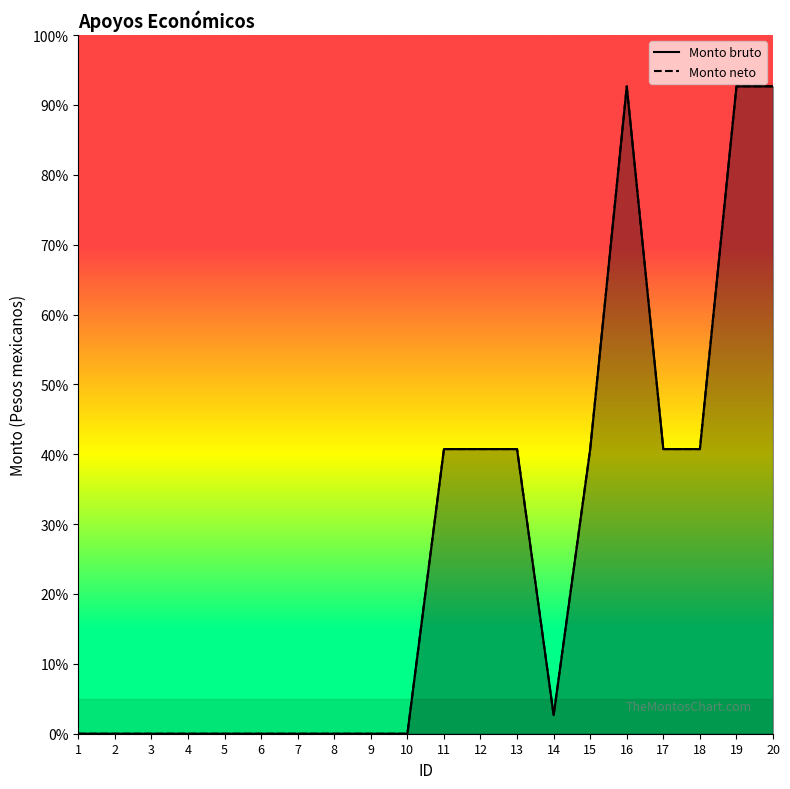

Is it true that Monto bruto equals 209.8 at 20?

False